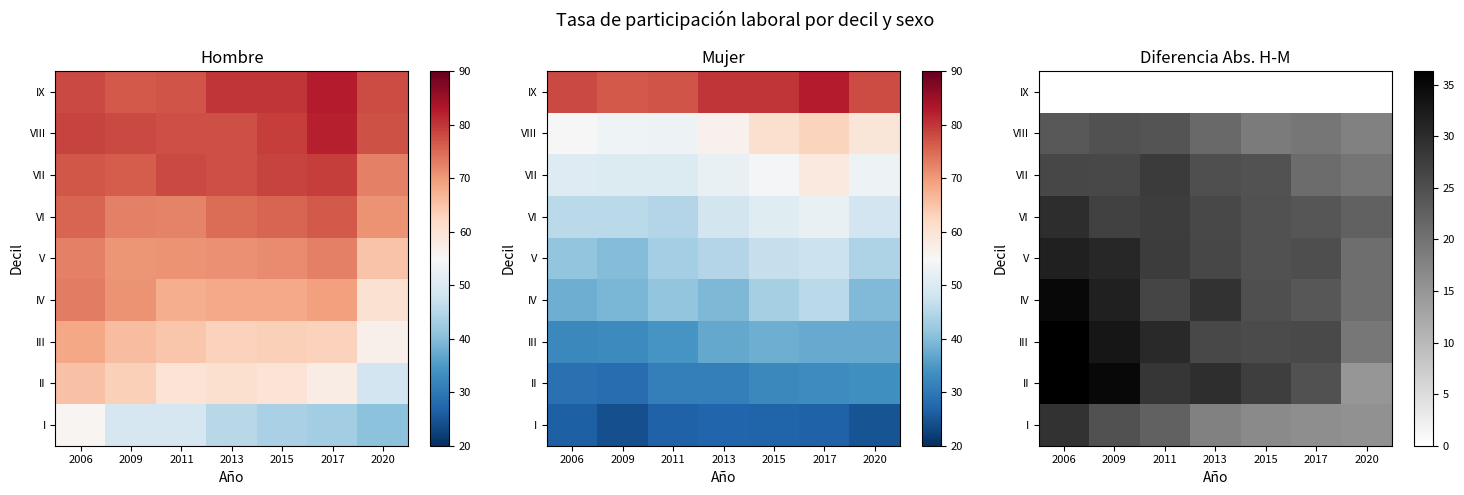

At which category is the sum across all series the highest?

2006